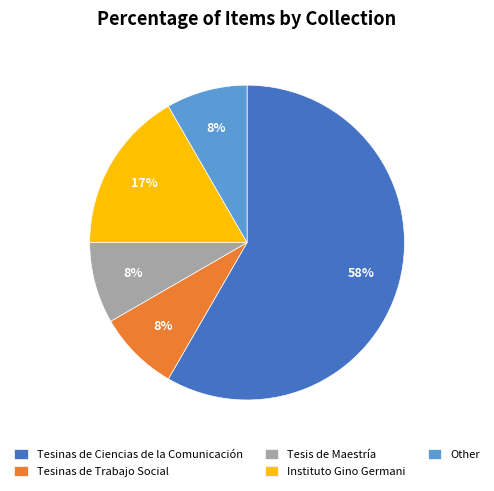

What percentage is the Other slice, to the nearest percent?

8%